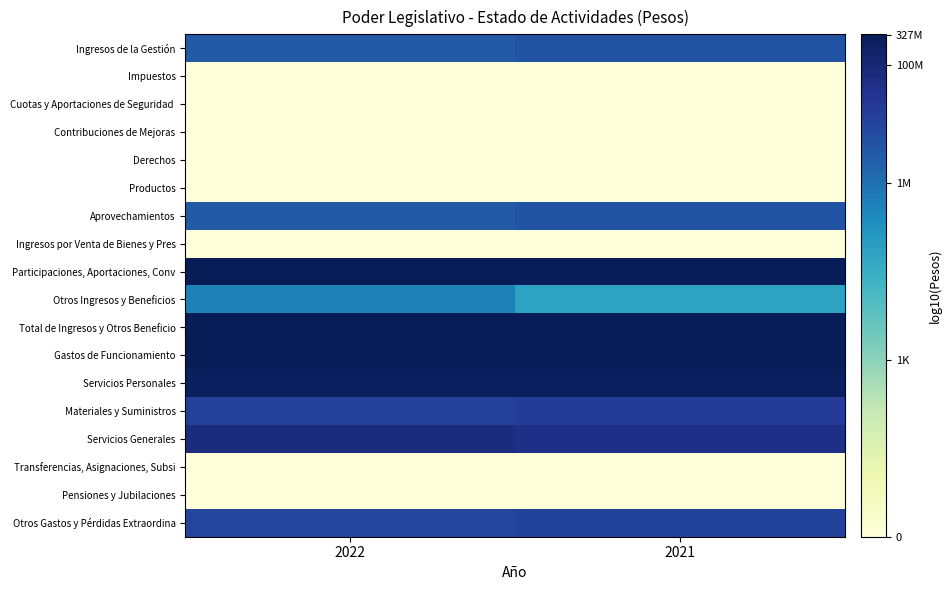

What is the maximum value shown in the chart?

8.5